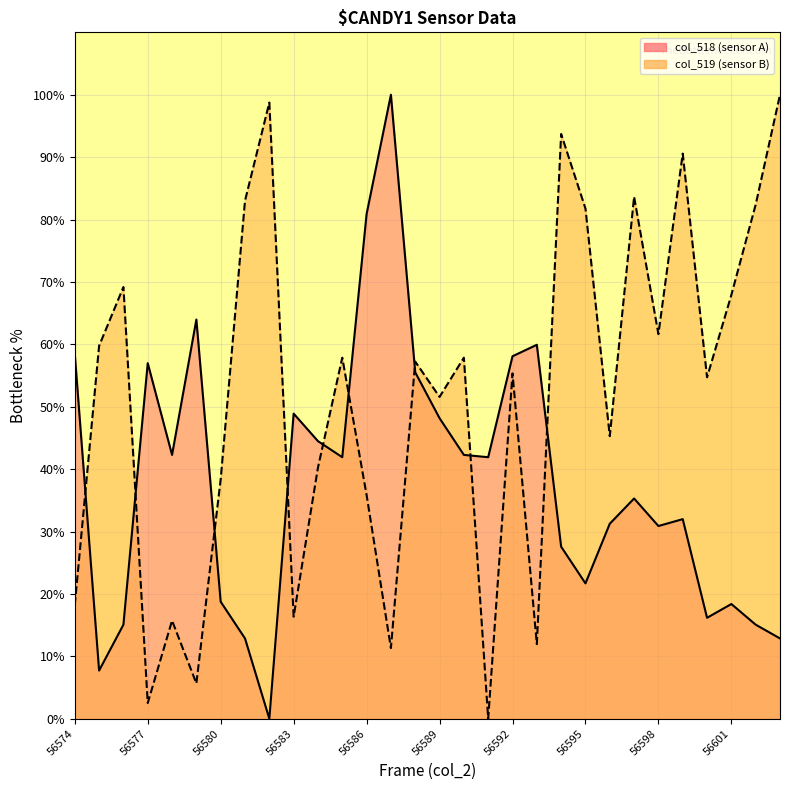

Which category has the highest value in the col_518 series?

56587